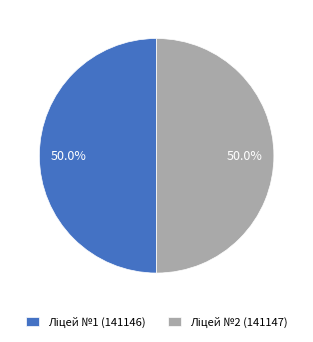

Rank the categories by value from lowest to highest.

Ліцей №1 м. Хоростків, Ліцей №2 м. Хоростків